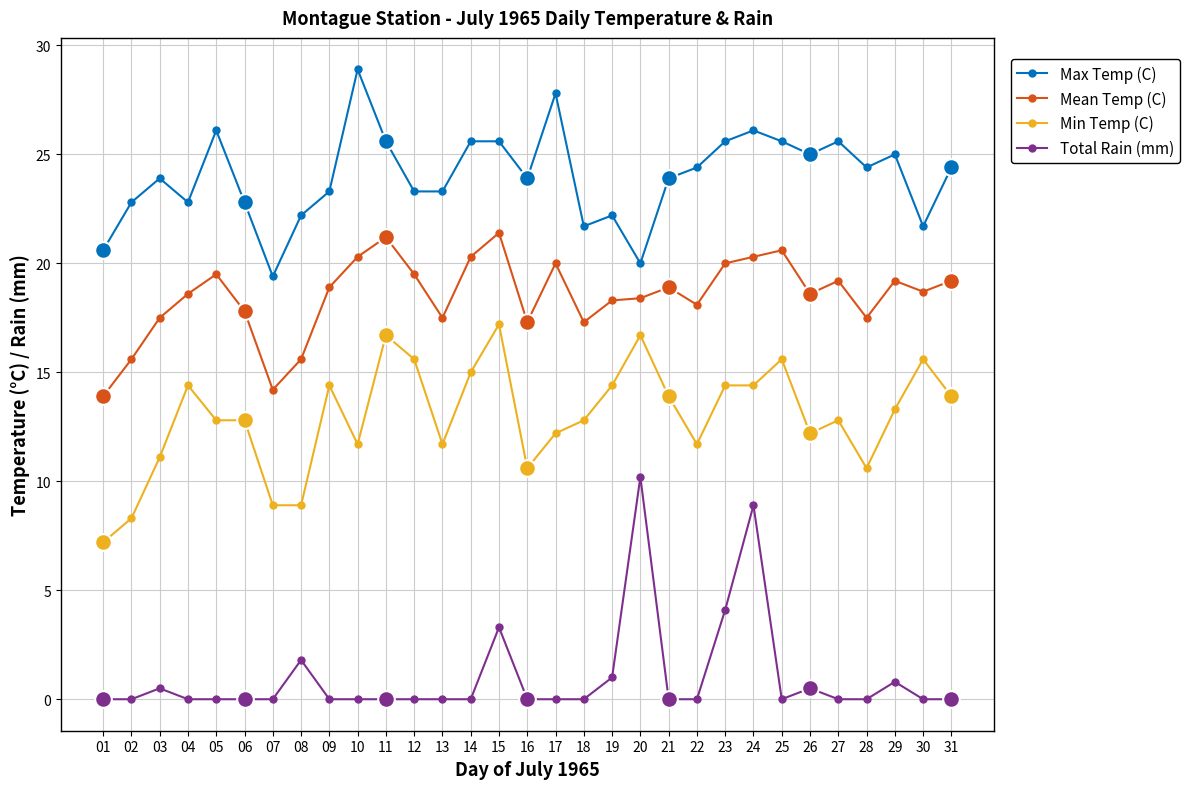

Rank the series by their average value, from highest to lowest.

Max Temp (C), Mean Temp (C), Min Temp (C), Total Rain (mm)